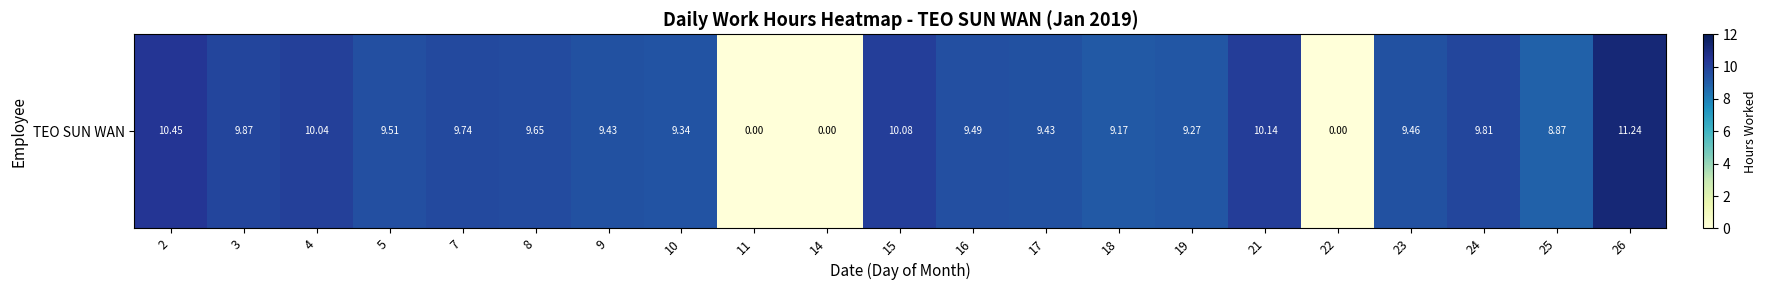

Reading left to right, transcribe all the data shown in this chart.

10.4	9.9	10.0	9.5	9.7	9.7	9.4	9.3	0.0	0.0	10.1	9.5	9.4	9.2	9.3	10.1	0.0	9.5	9.8	8.9	11.2